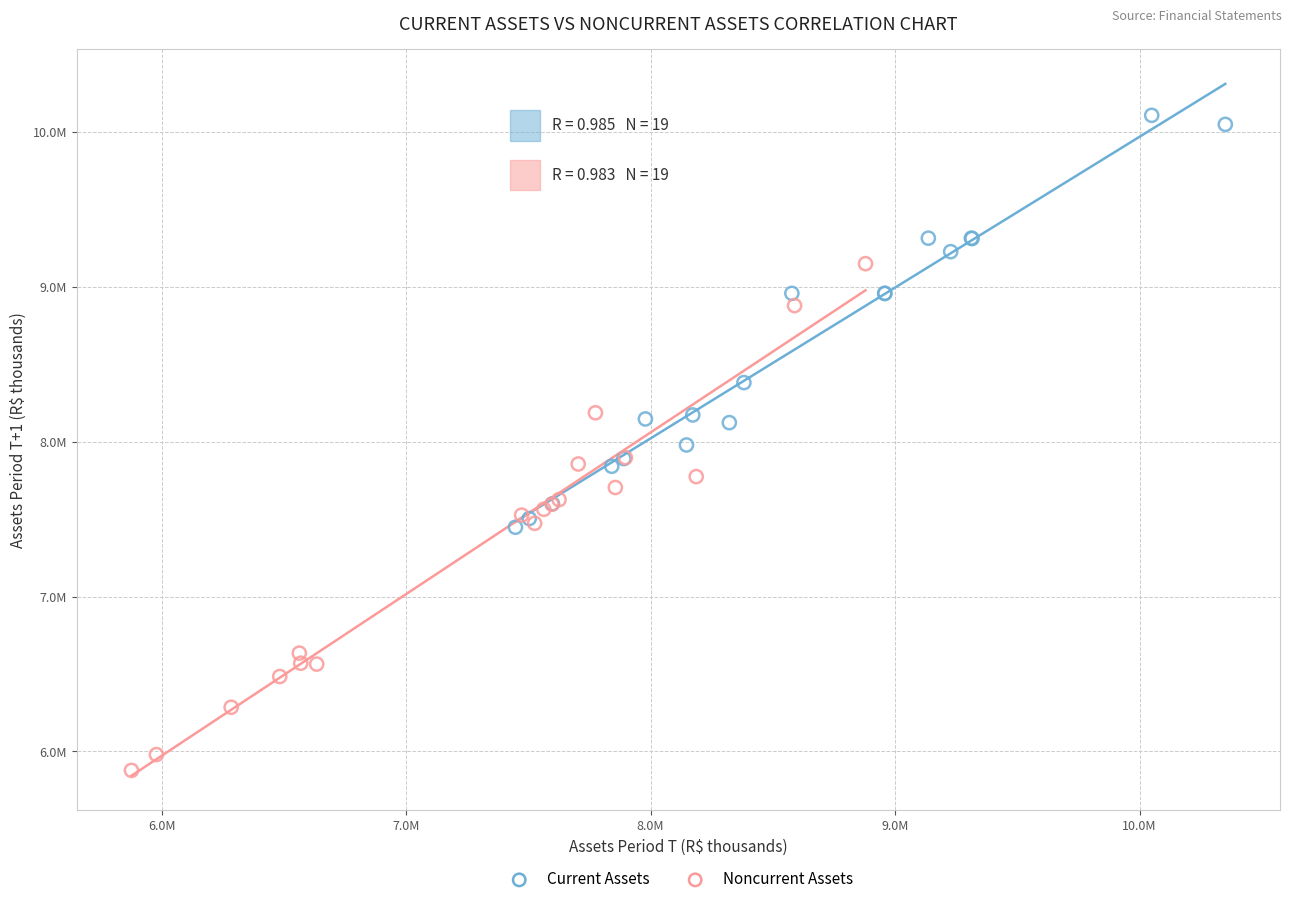

Which series has the largest Y range (max minus min)?

Noncurrent Assets